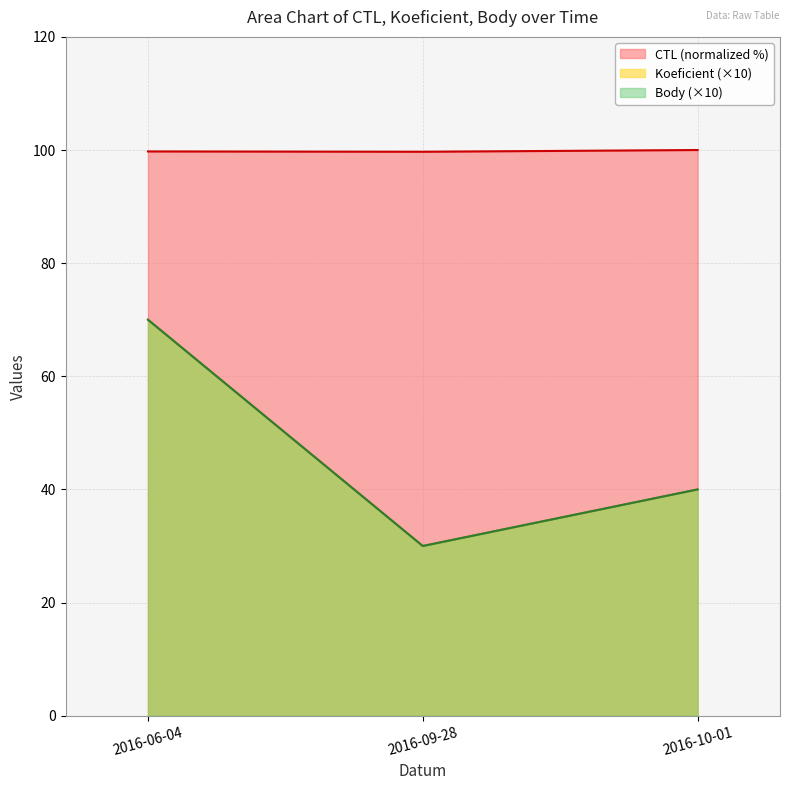

The Body series shows 43.8 at 2016-06-04. True or false?

False